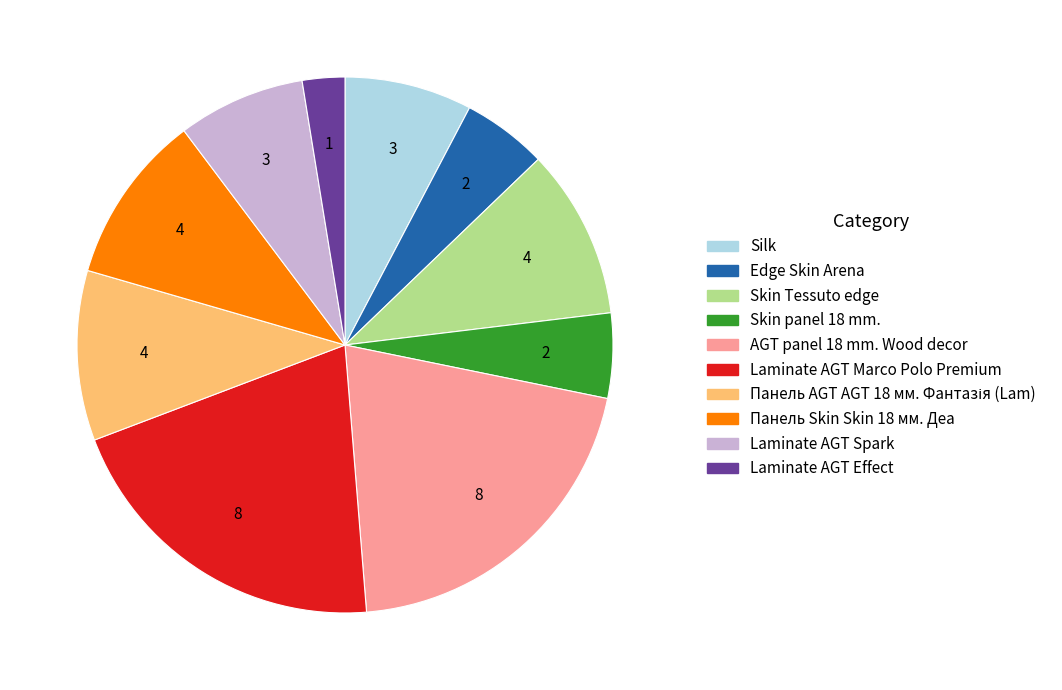

How many slices are in this pie chart?

10